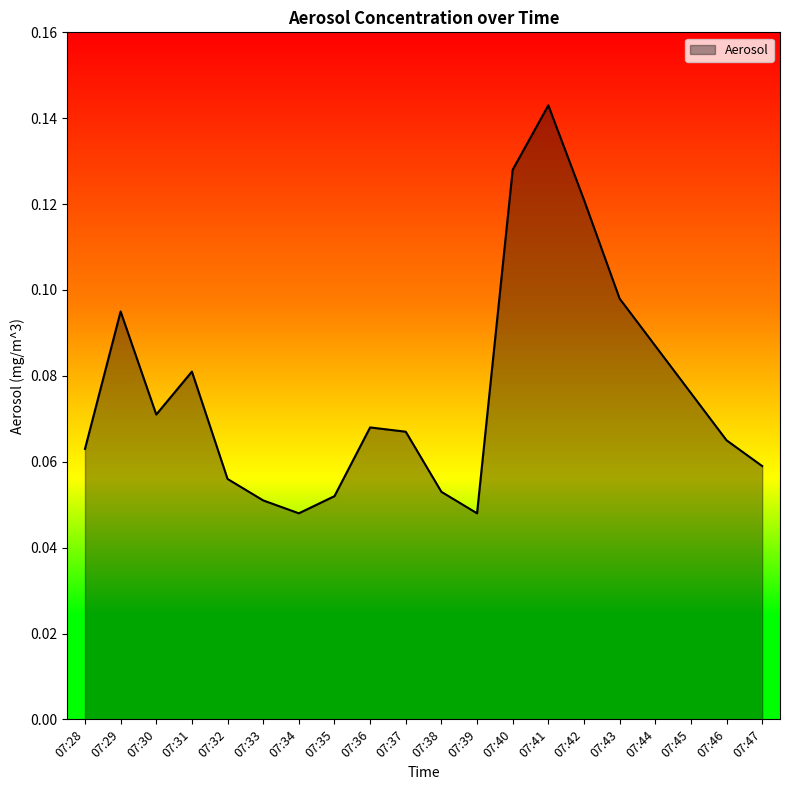

At which category does the data reach its first local valley?

07:30